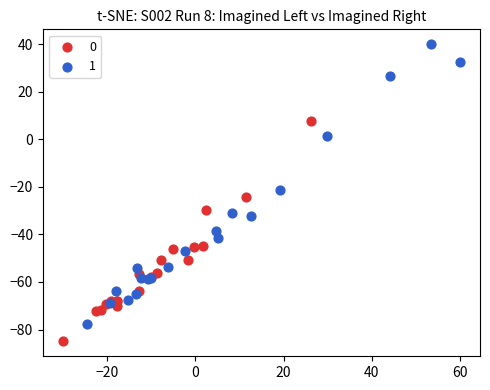

Which series has the widest spread of Y values?

1